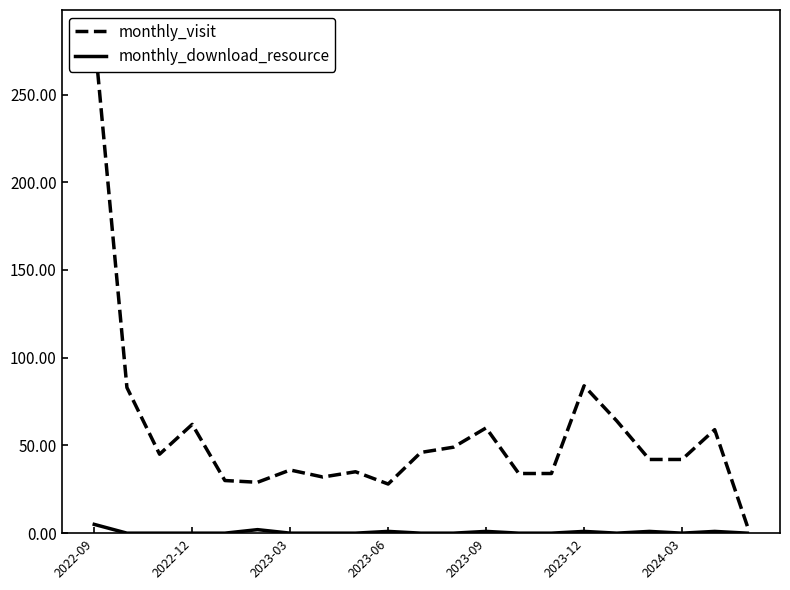

True or false: monthly_download_resource has more than 2 points higher than both neighbors.

True